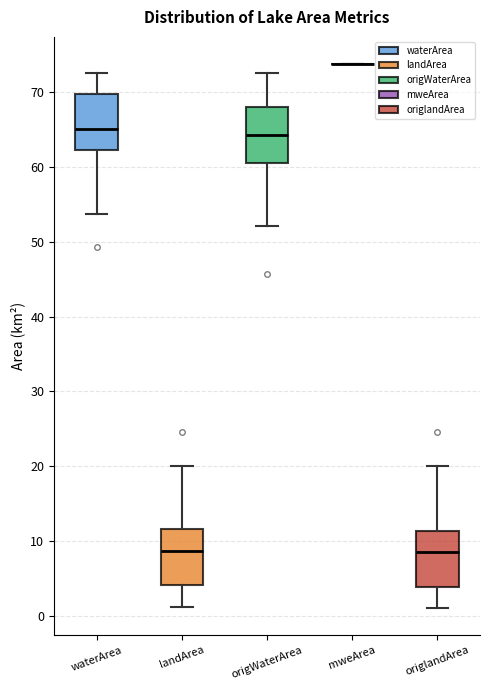

Where is the lower edge of the box for waterArea on the y-axis? The values are not printed on the chart, so give them approximately, as read against the axis.

62